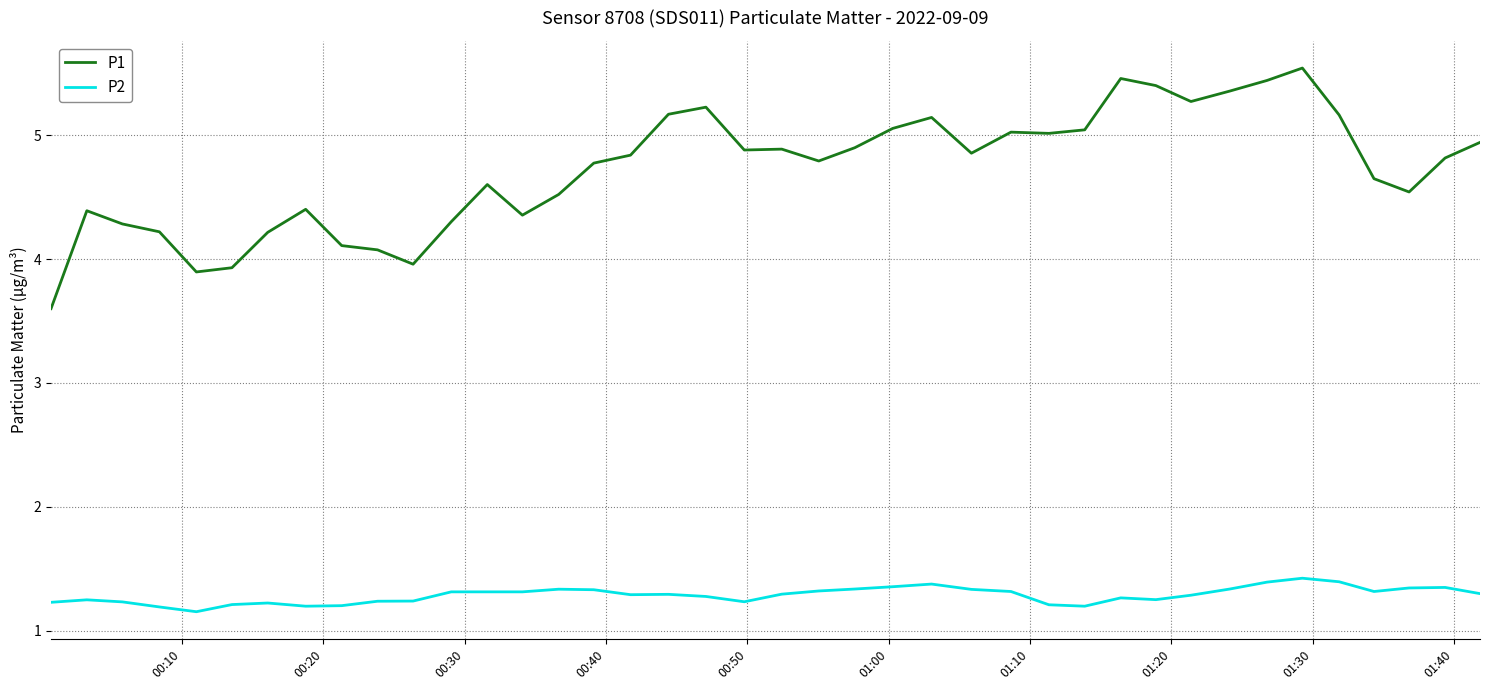

What is the highest value of the P2 series?

1.4